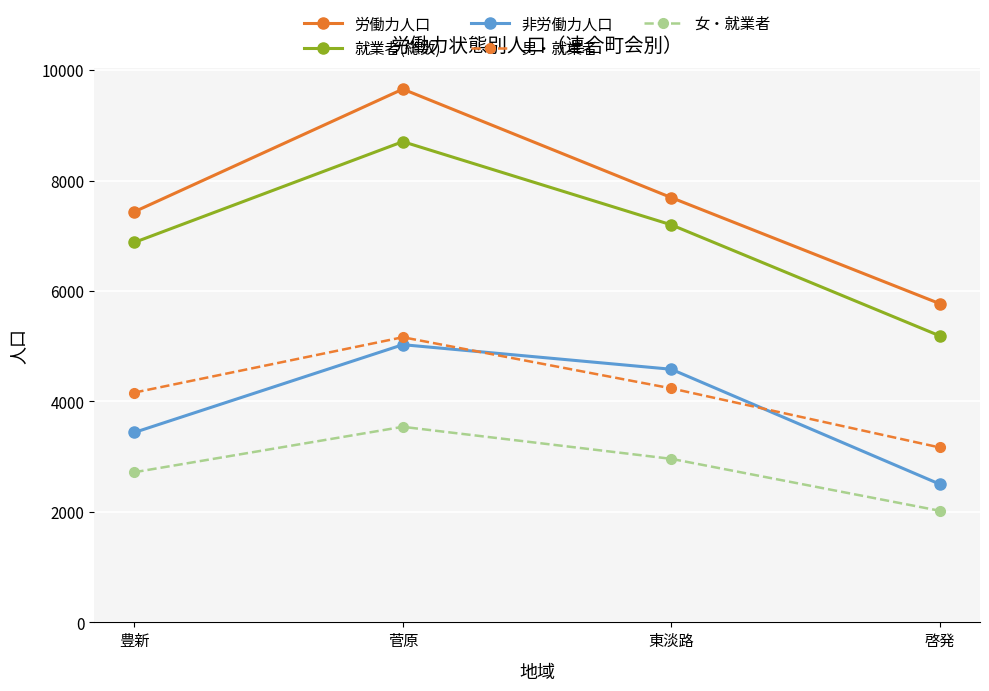

What are all the series names shown in the legend?

労働力人口, 就業者(総数), 非労働力人口, 男・就業者, 女・就業者